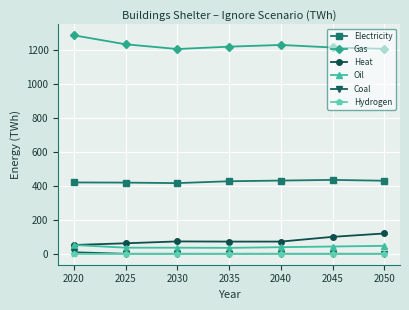

How many data points in Gas are less than 1222?

3